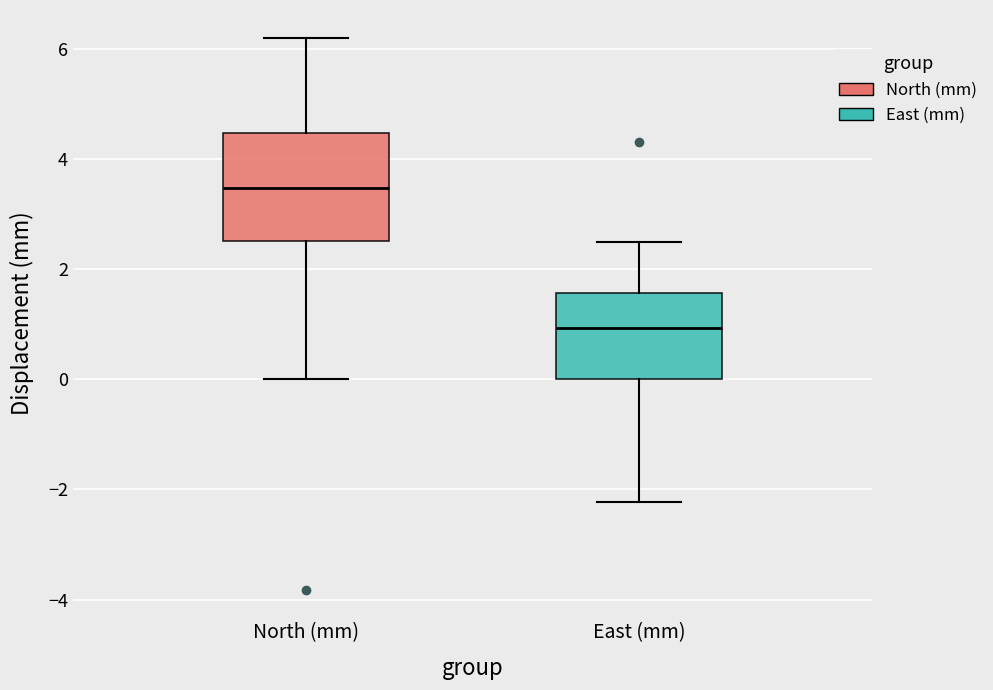

Comparing the boxes themselves (not the whiskers), which one is the tallest?

North (mm)